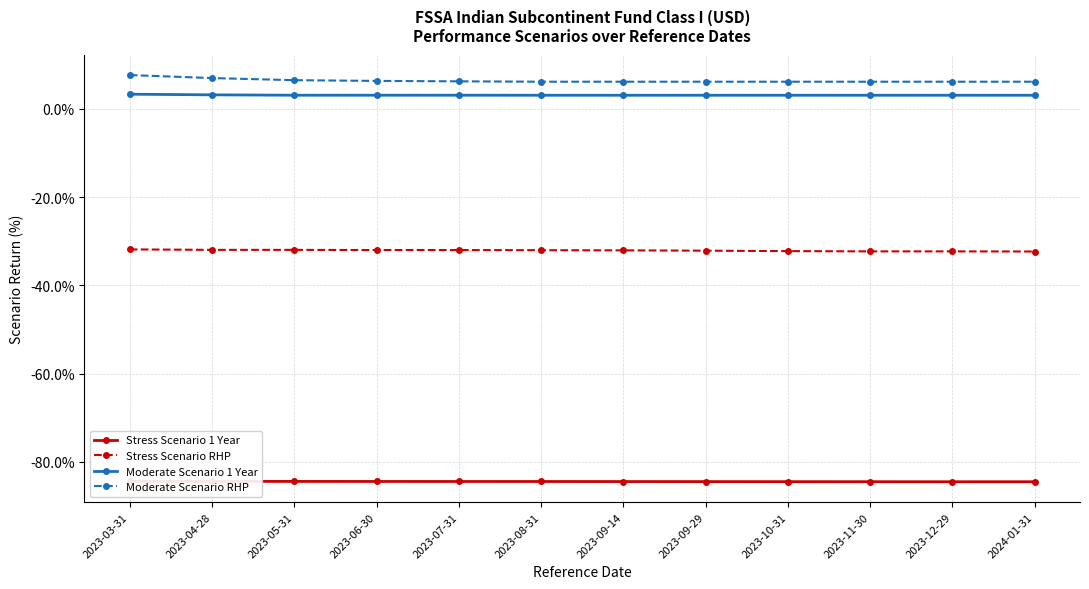

Reading right to left, list all the values displayed in this chart.

Stress Scenario 1 Year: 2024-01-31=-84.5	2023-12-29=-84.5	2023-11-30=-84.5	2023-10-31=-84.5	2023-09-29=-84.5	2023-09-14=-84.5	2023-08-31=-84.5	2023-07-31=-84.5	2023-06-30=-84.5	2023-05-31=-84.4	2023-04-28=-84.4	2023-03-31=-84.4
Stress Scenario RHP: 2024-01-31=-32.3	2023-12-29=-32.3	2023-11-30=-32.3	2023-10-31=-32.2	2023-09-29=-32.2	2023-09-14=-32.1	2023-08-31=-32.0	2023-07-31=-32.0	2023-06-30=-32.0	2023-05-31=-32.0	2023-04-28=-32.0	2023-03-31=-31.9
Moderate Scenario 1 Year: 2024-01-31=3.1	2023-12-29=3.1	2023-11-30=3.1	2023-10-31=3.1	2023-09-29=3.1	2023-09-14=3.1	2023-08-31=3.1	2023-07-31=3.1	2023-06-30=3.1	2023-05-31=3.1	2023-04-28=3.2	2023-03-31=3.3
Moderate Scenario RHP: 2024-01-31=6.1	2023-12-29=6.1	2023-11-30=6.1	2023-10-31=6.1	2023-09-29=6.1	2023-09-14=6.1	2023-08-31=6.1	2023-07-31=6.2	2023-06-30=6.3	2023-05-31=6.5	2023-04-28=7.0	2023-03-31=7.7